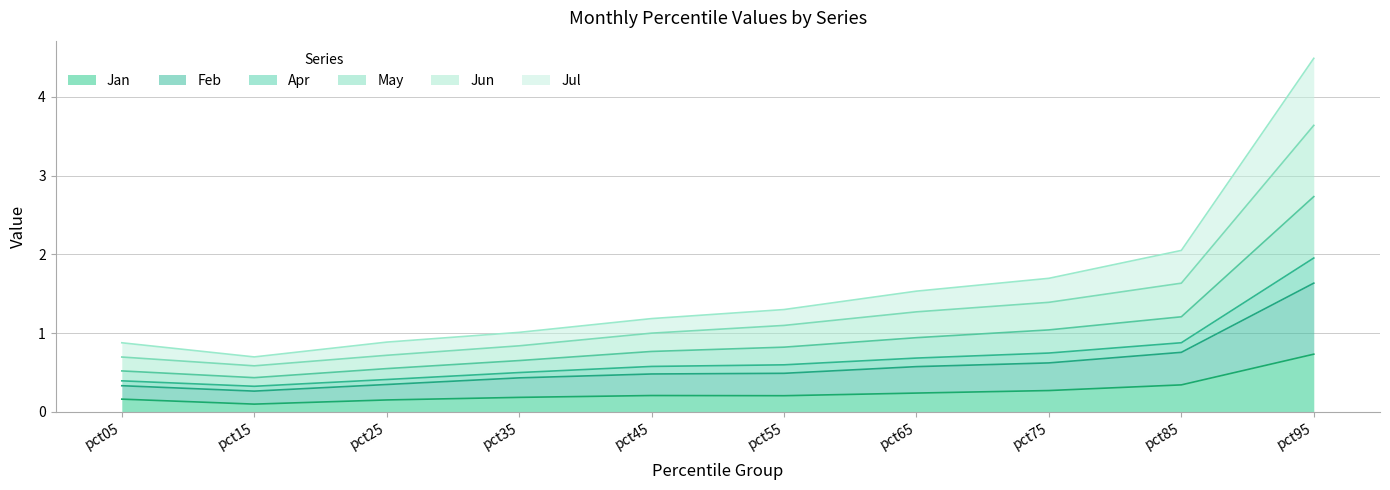

Does the chart display data point markers on the line(s)?

No